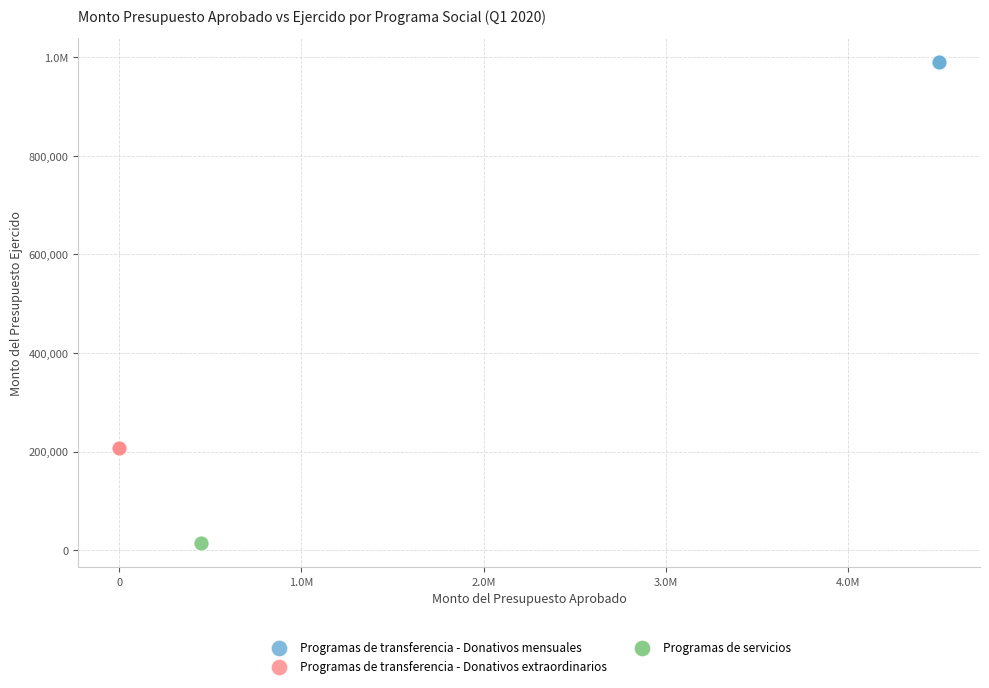

What are all the series names shown in the legend?

Programas de transferencia - Donativos mensuales, Programas de transferencia - Donativos extraordinarios, Programas de servicios